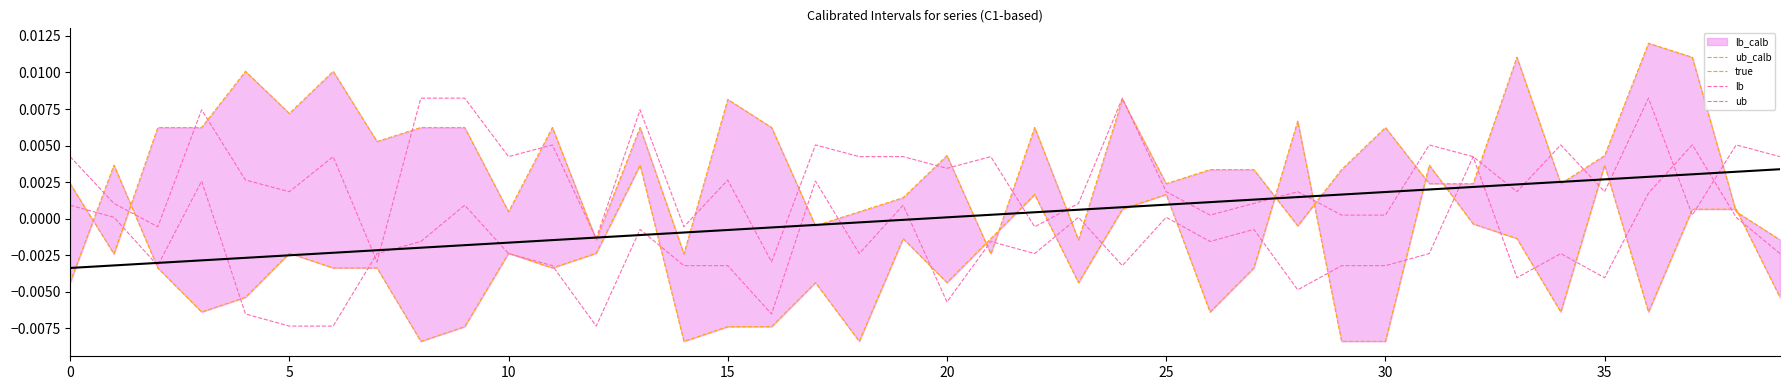

Which has a higher value, 34 or 31?

31